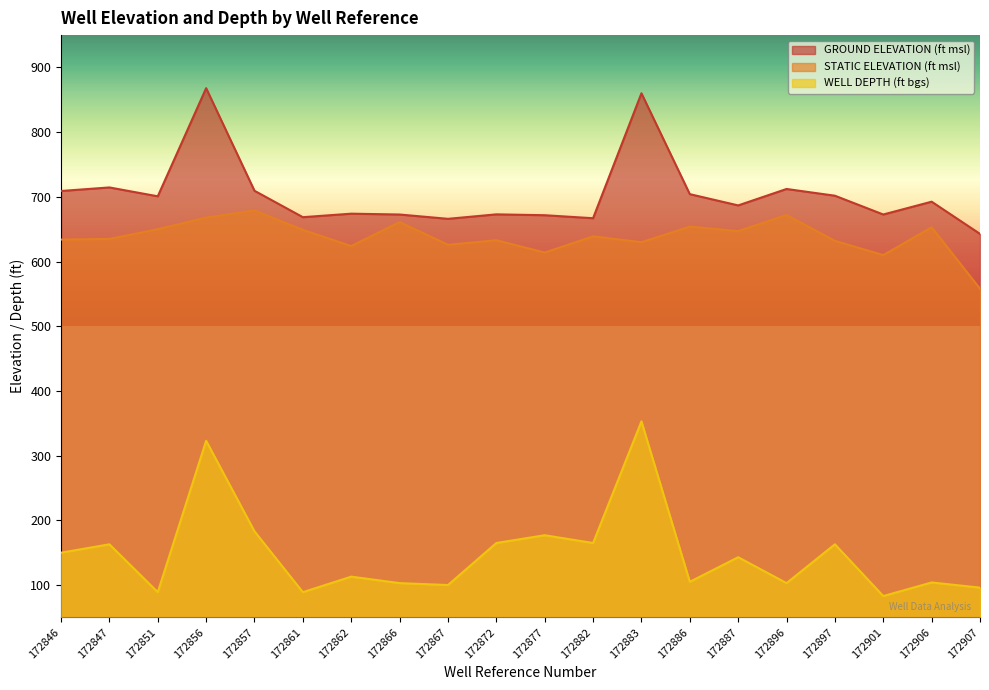

What is the greatest value displayed?

868.0